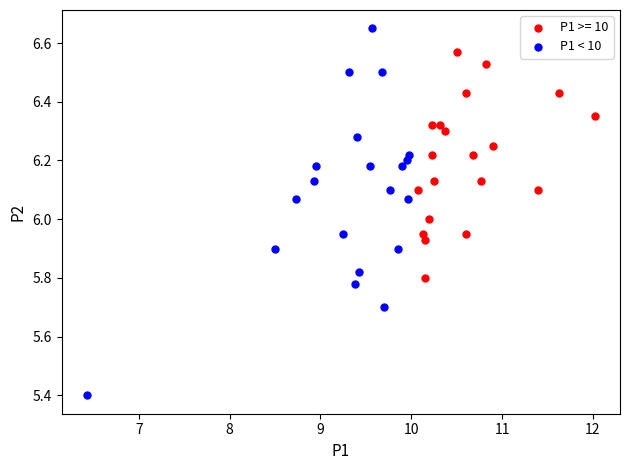

Which series has the largest Y range (max minus min)?

P1 < 10